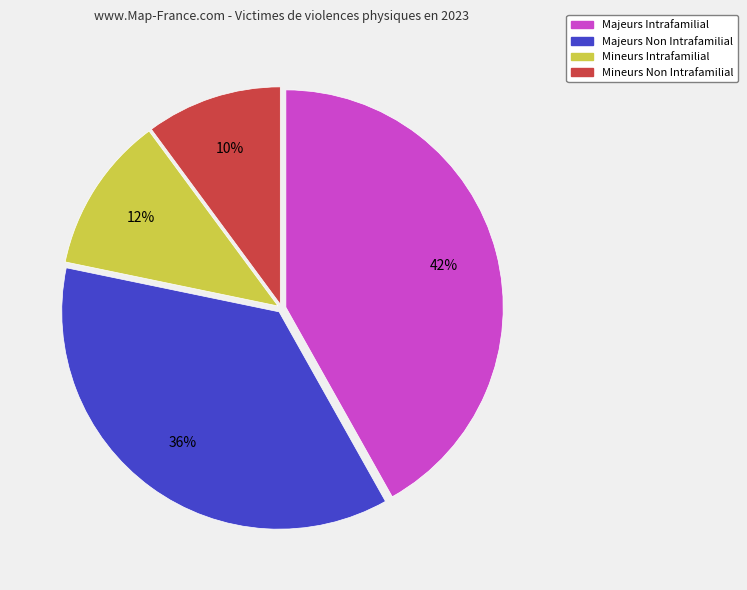

Which category has the biggest portion of the pie?

Majeurs Intrafamilial